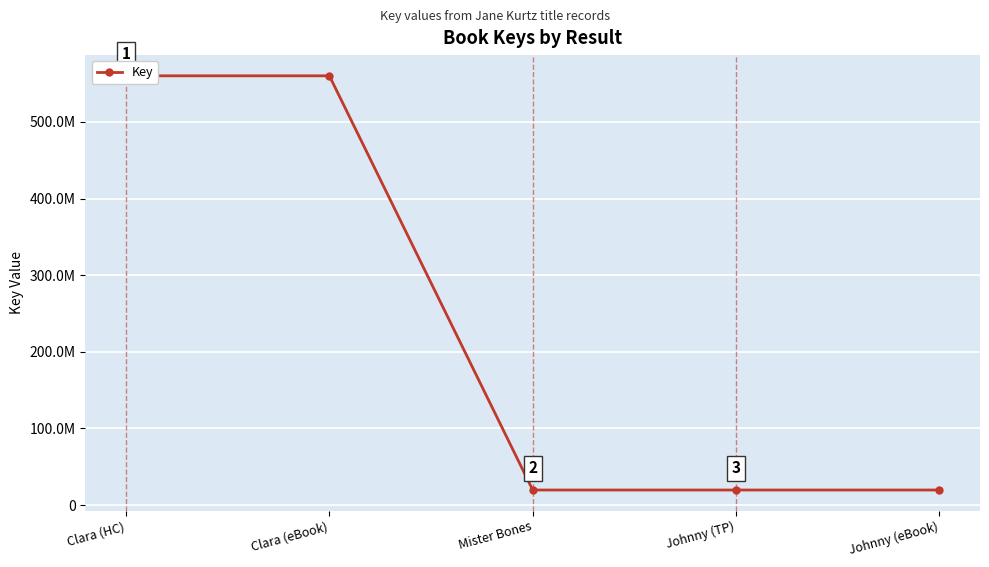

At which category does the chart reach its minimum across all series?

Johnny (TP)